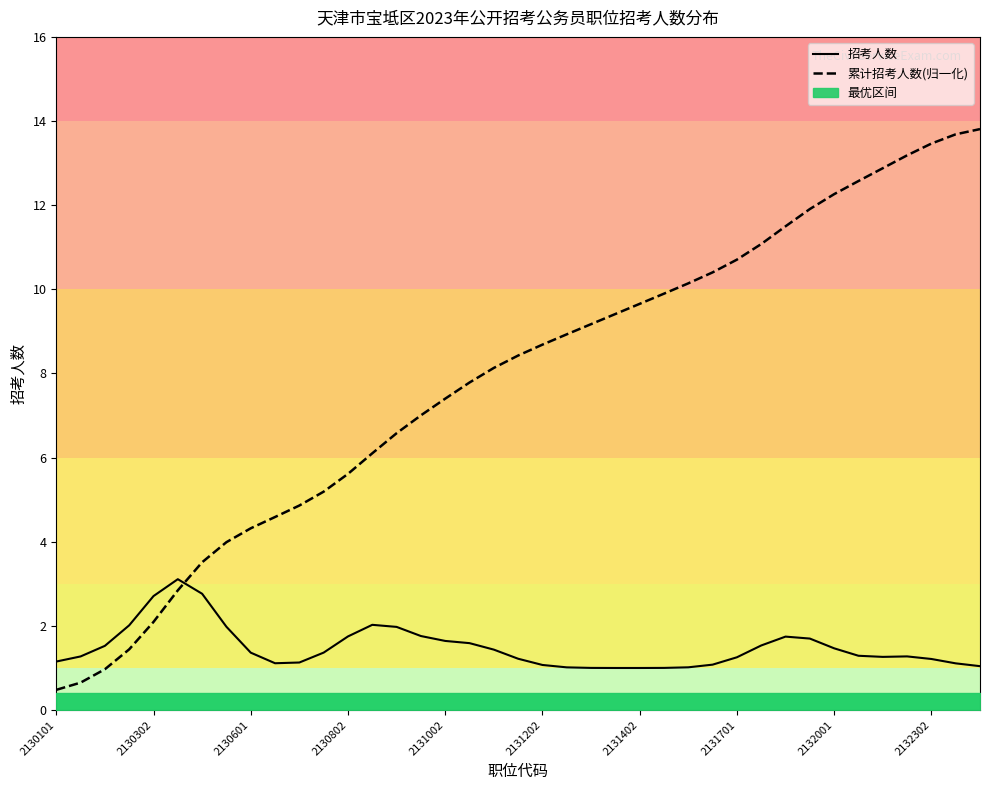

Is it true that 累计招考人数(归一化) equals 12.9 at 2131402?

False